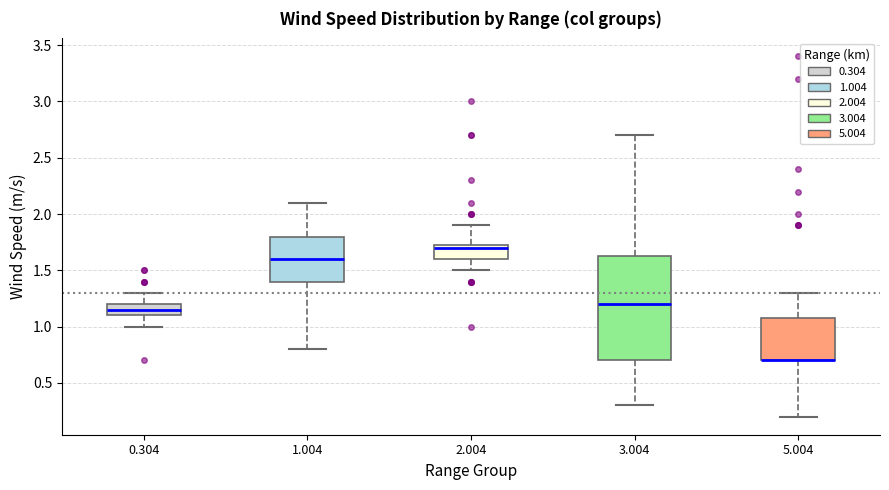

Comparing the boxes themselves (not the whiskers), which one is the tallest?

3.004